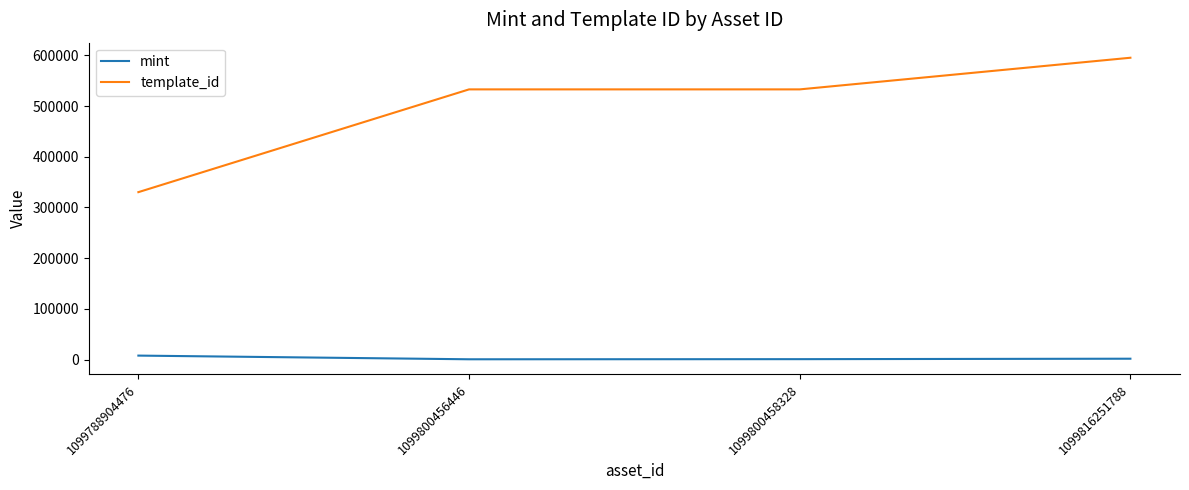

How many template_id values are between 532825 and 595229?

3